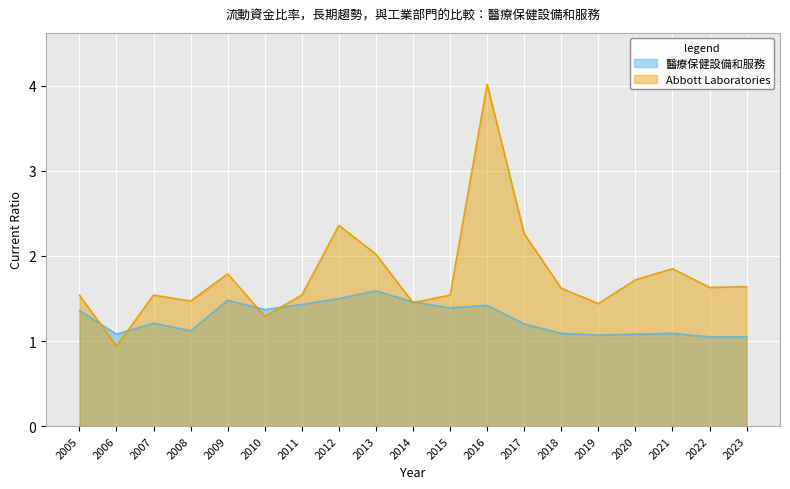

At which label does Abbott Laboratories first exceed 1?

2005